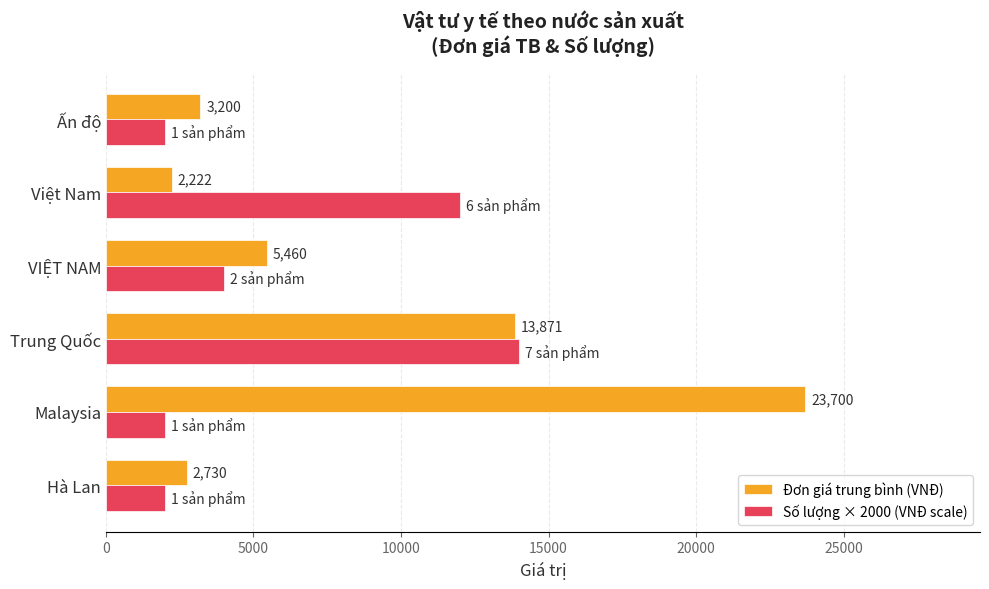

What is the sum of all Số lượng × 2000 (VNĐ scale) values?

36000